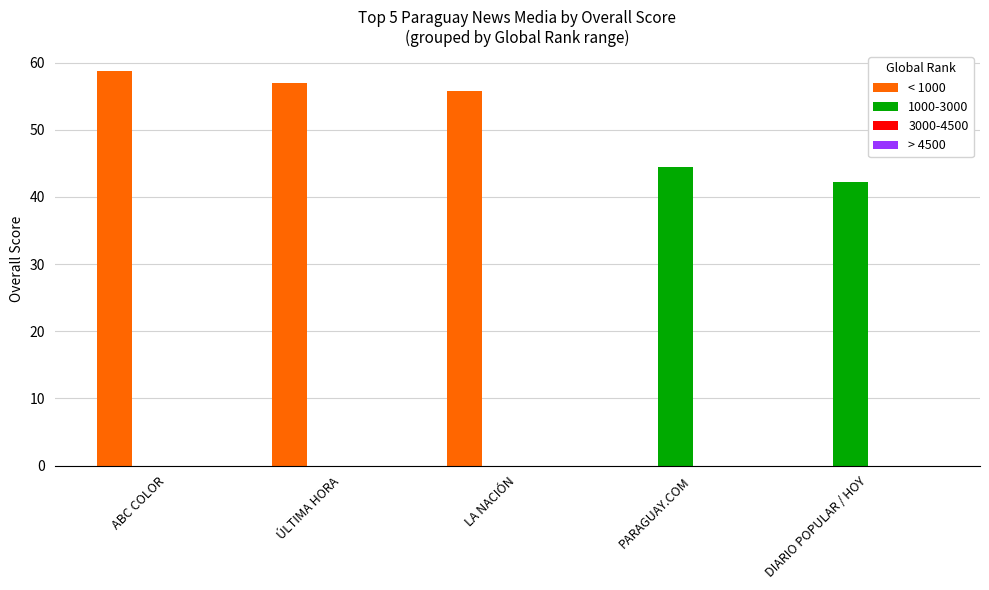

What is the highest value of the 1000-3000 series?

44.5